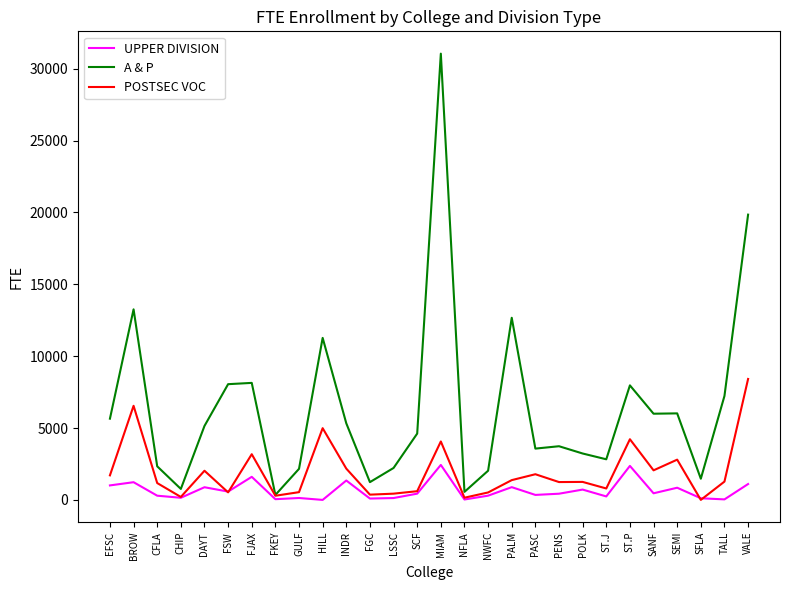

At which category is the sum across all series the highest?

MIAM